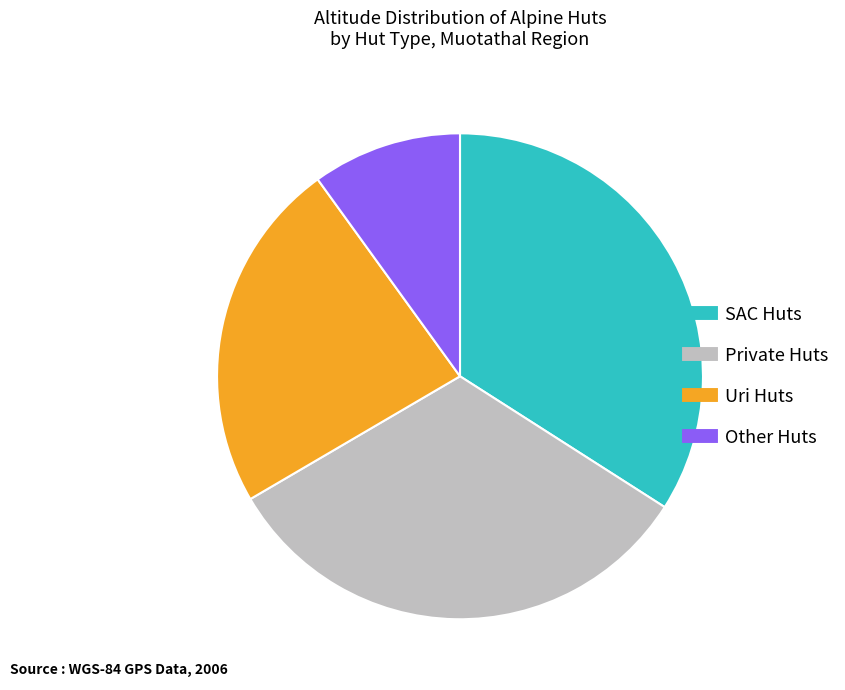

Is there a majority slice in this chart?

No